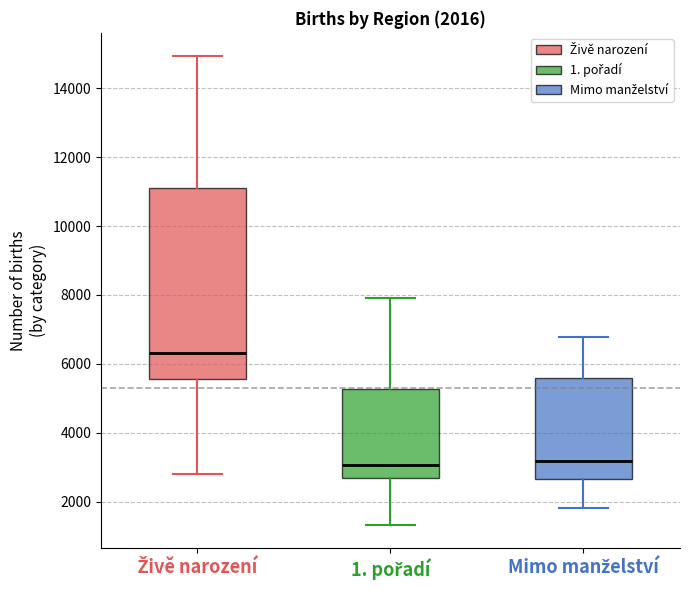

Which box has the highest median line?

Živě narození